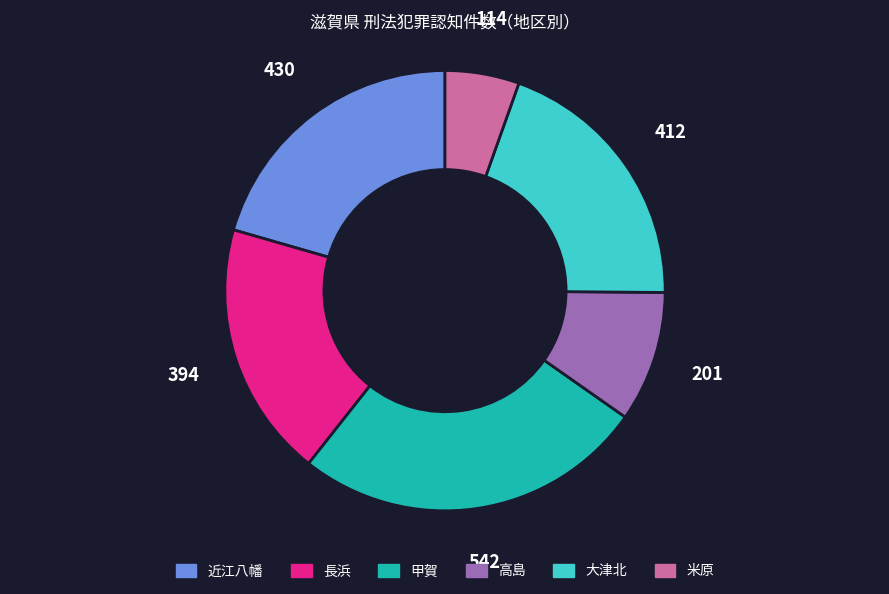

Which has a higher value, 近江八幡 or 長浜?

近江八幡